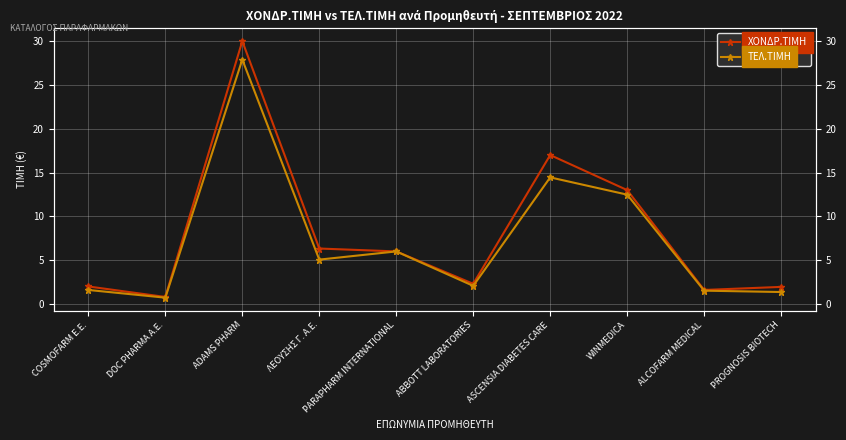

At which label does ΤΕΛ.ΤΙΜΗ reach its peak?

ADAMS PHARM